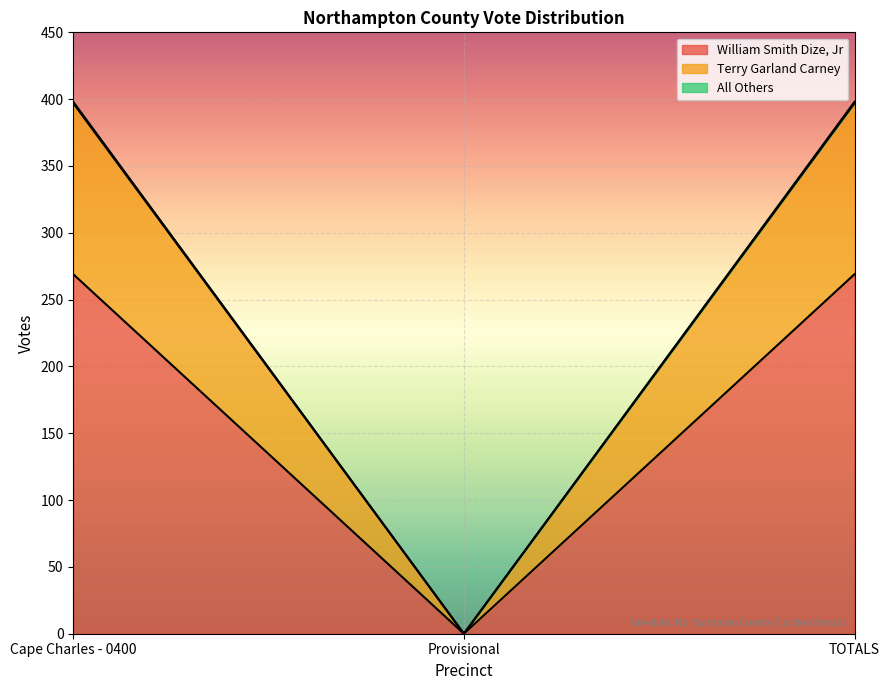

Reading left to right, list all the values displayed in this chart.

William Smith Dize, Jr: 269	0	269
Terry Garland Carney: 397	0	397
All Others: 398	0	398